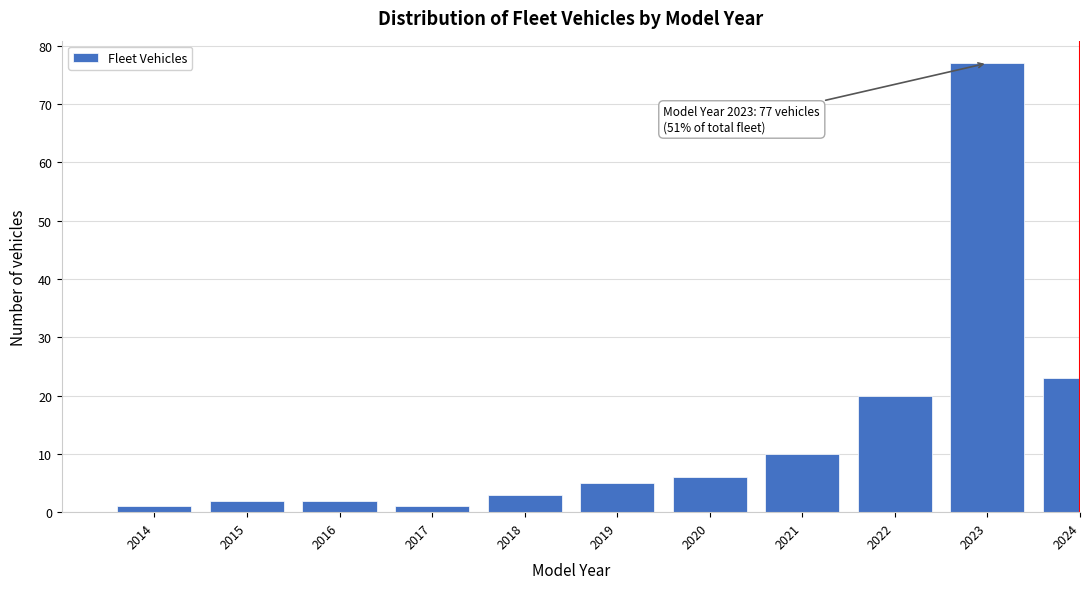

Reading left to right, extract all data points from this chart.

2014=1	2015=2	2016=2	2017=1	2018=3	2019=5	2020=6	2021=10	2022=20	2023=77	2024=23